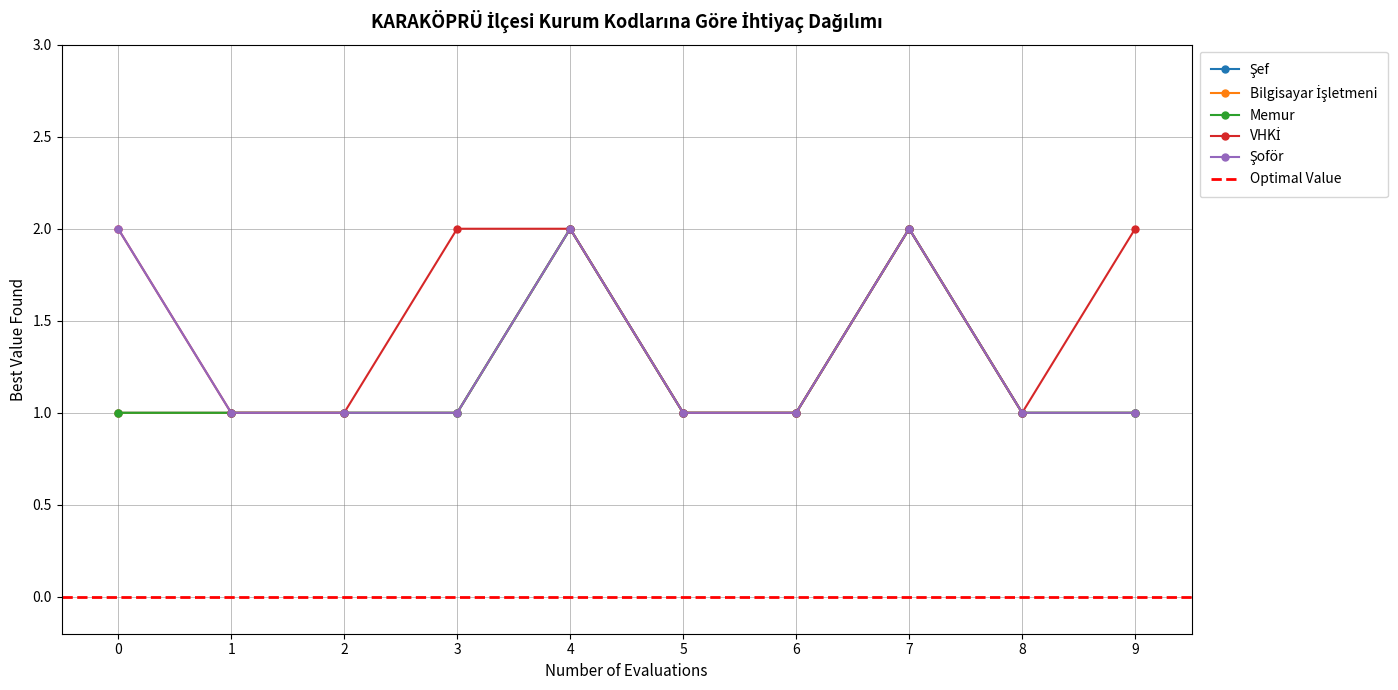

How many values in the Şef series exceed 1?

2